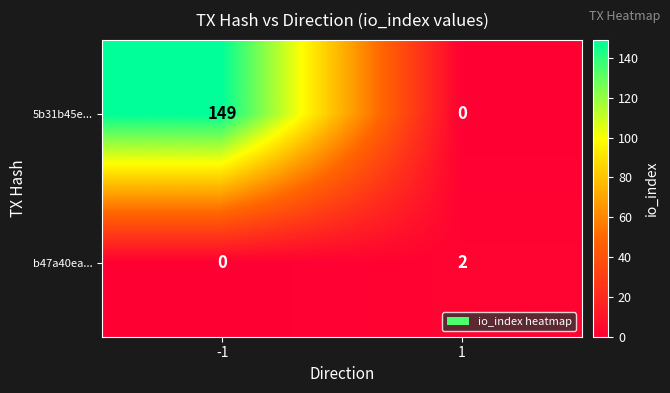

Which series has the largest range (max minus min)?

5b31b45e...